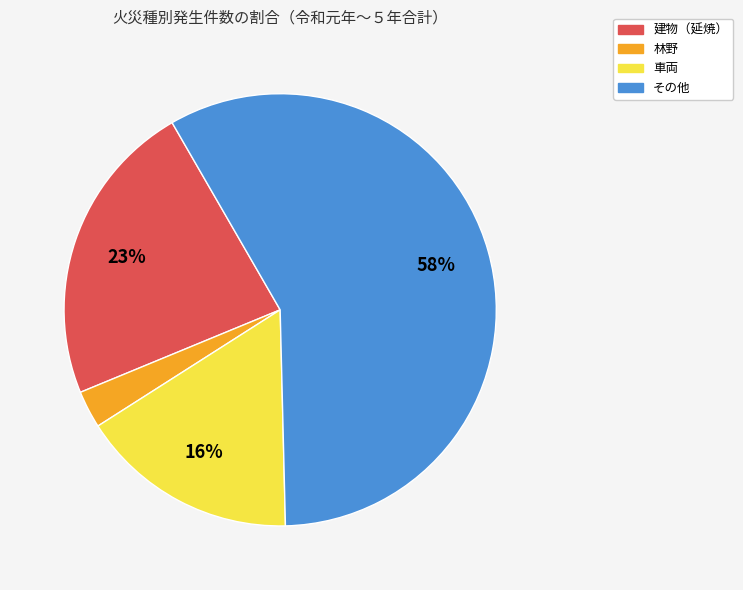

Rank the categories by value from highest to lowest.

その他, 建物（延焼）, 車両, 林野